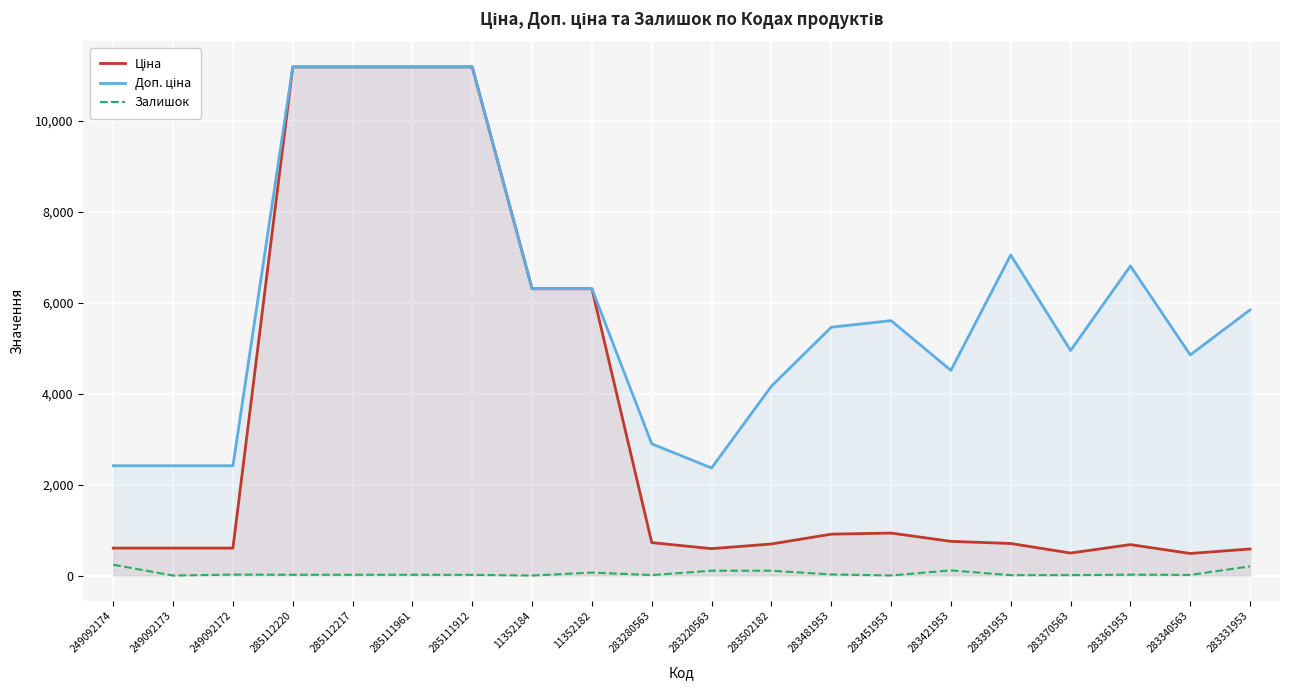

What is the difference between the maximum and second lowest values in the Доп. ціна series?

8773.3